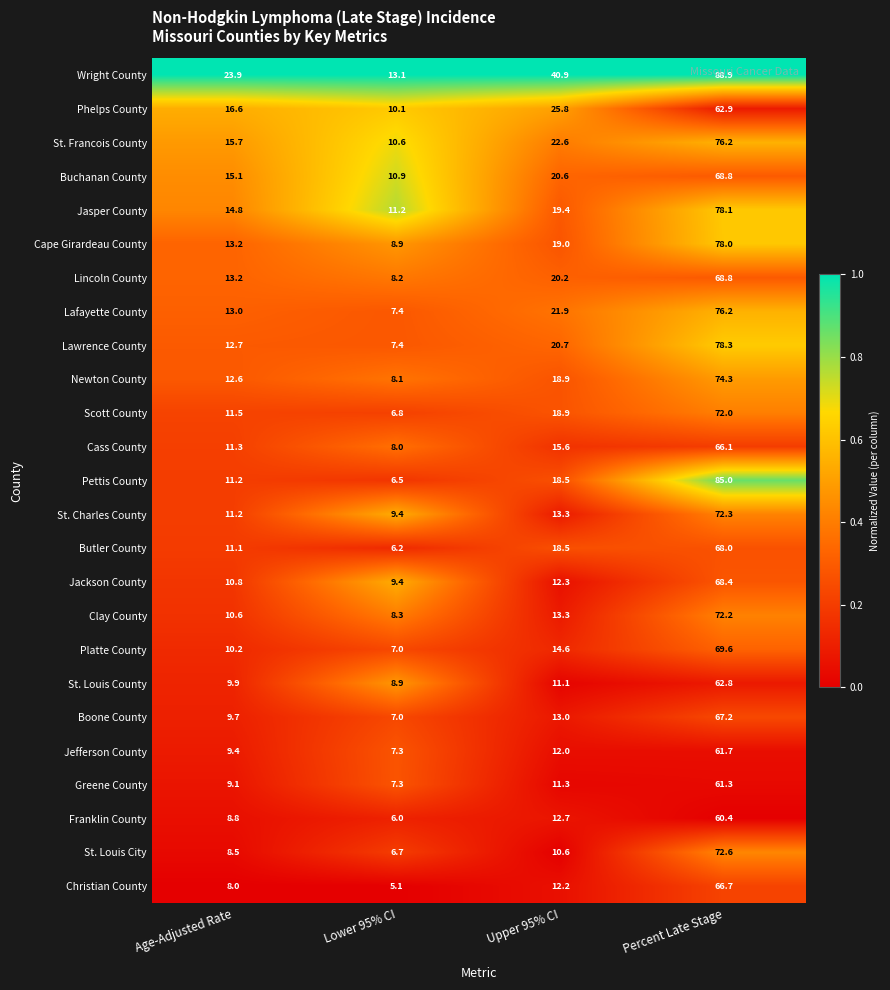

What is the difference between the second highest and second lowest values in the Cass County series?

4.3